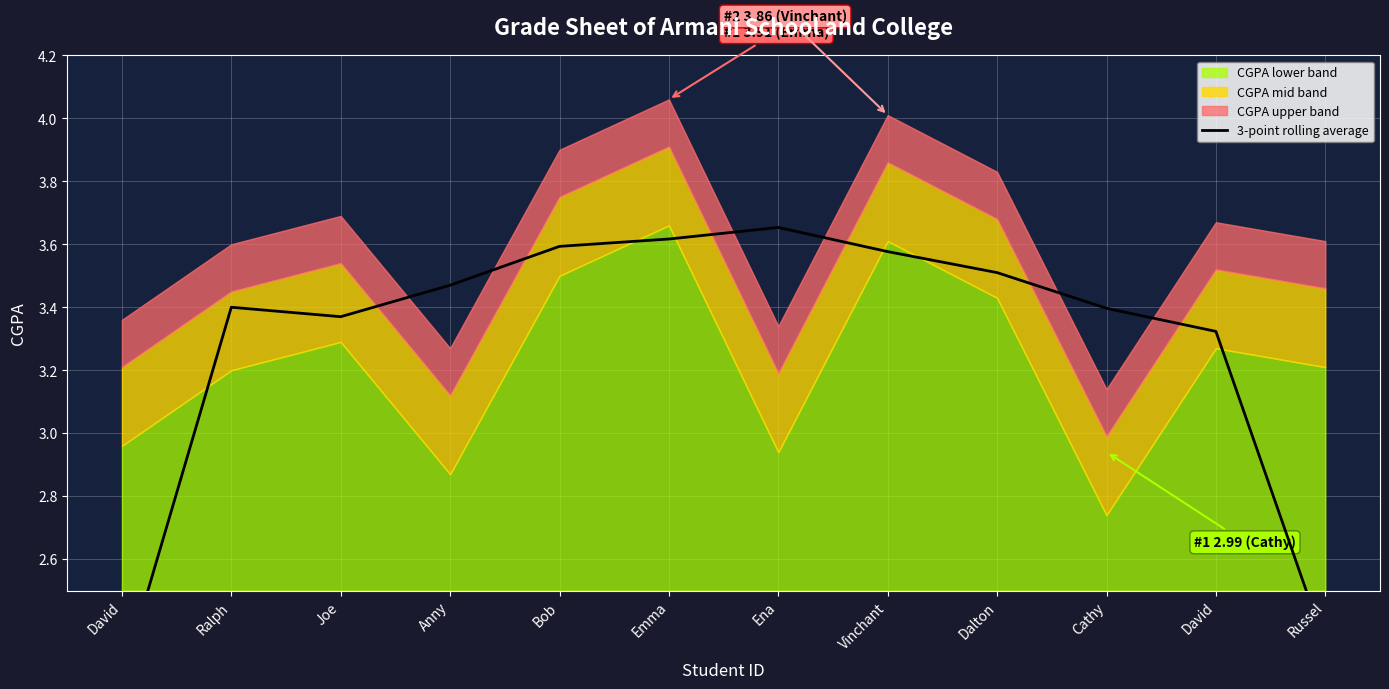

What is the value of the 5th point from the left?

3.6